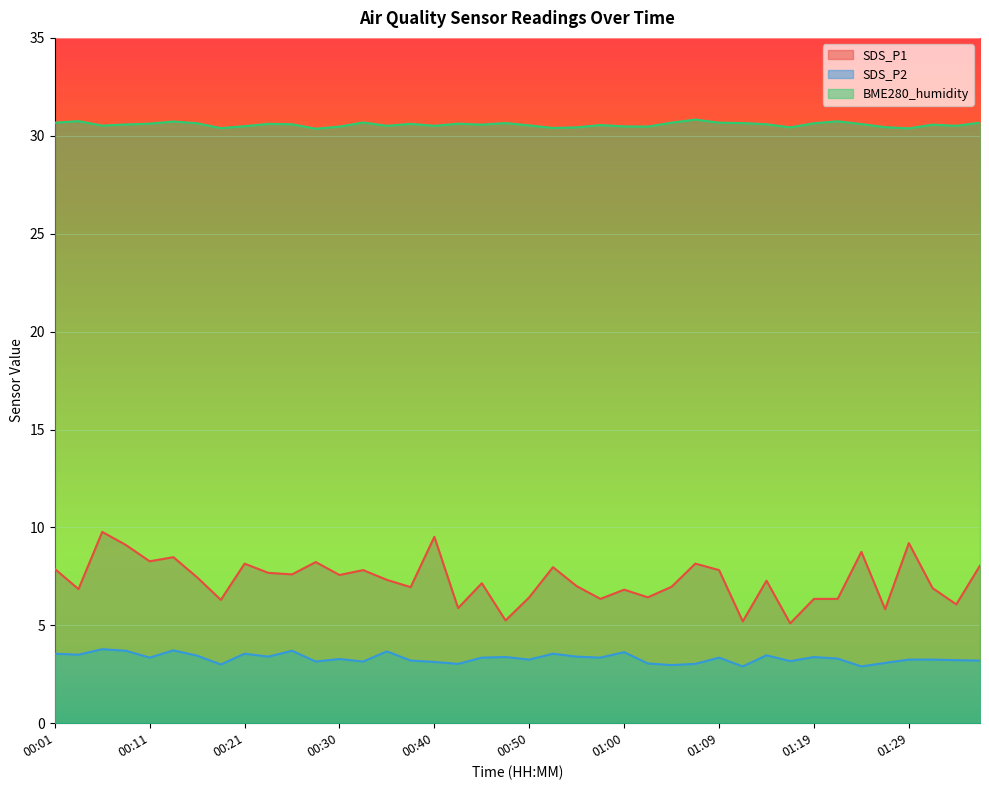

Where is the first local minimum for SDS_P2?

00:04